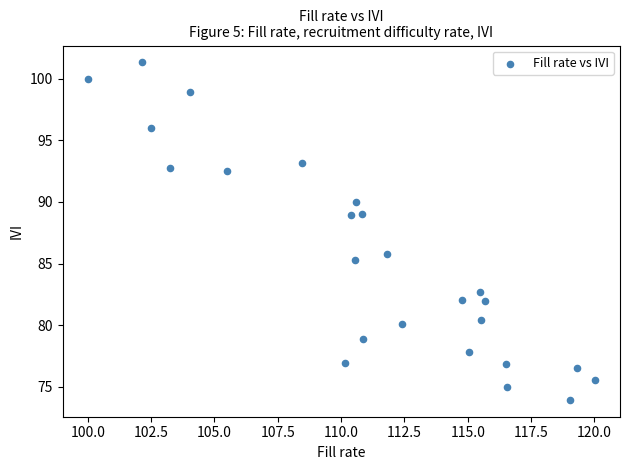

What is the range of X values (max minus min)?

20.0